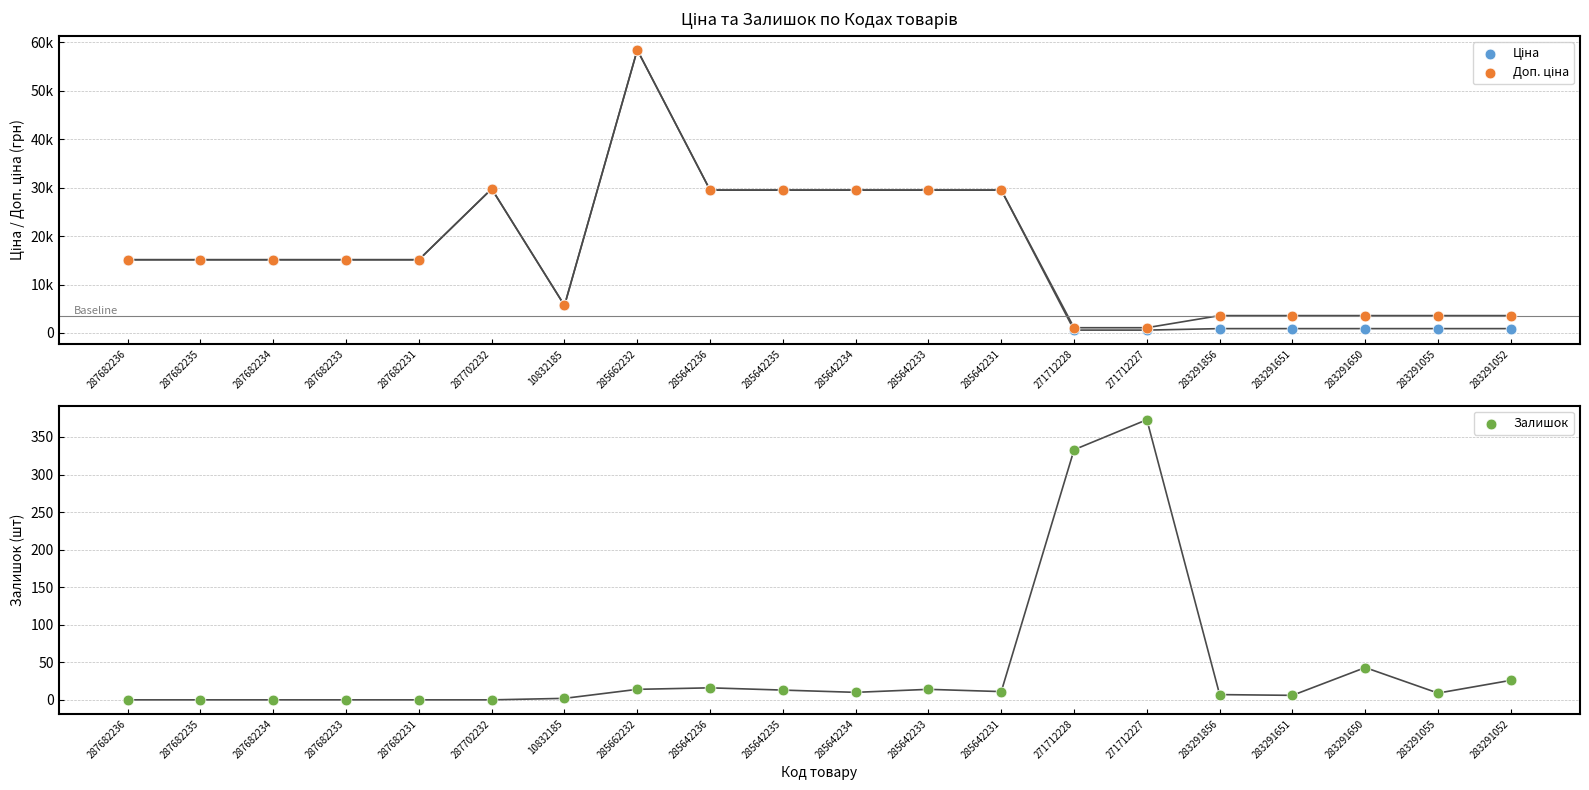

At how many categories does at least one series exceed 1692?

18